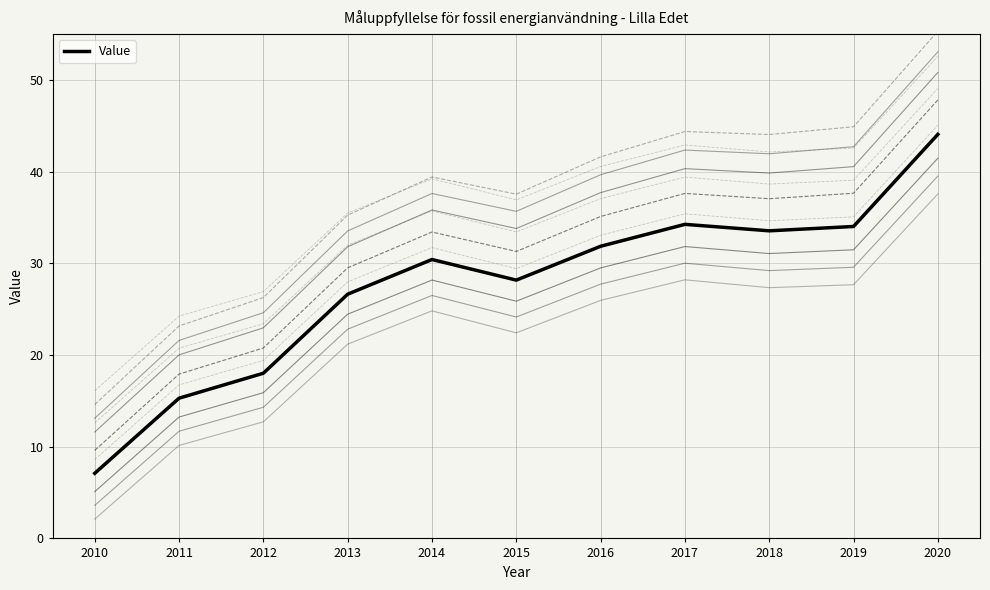

Where is the first local minimum?

2015